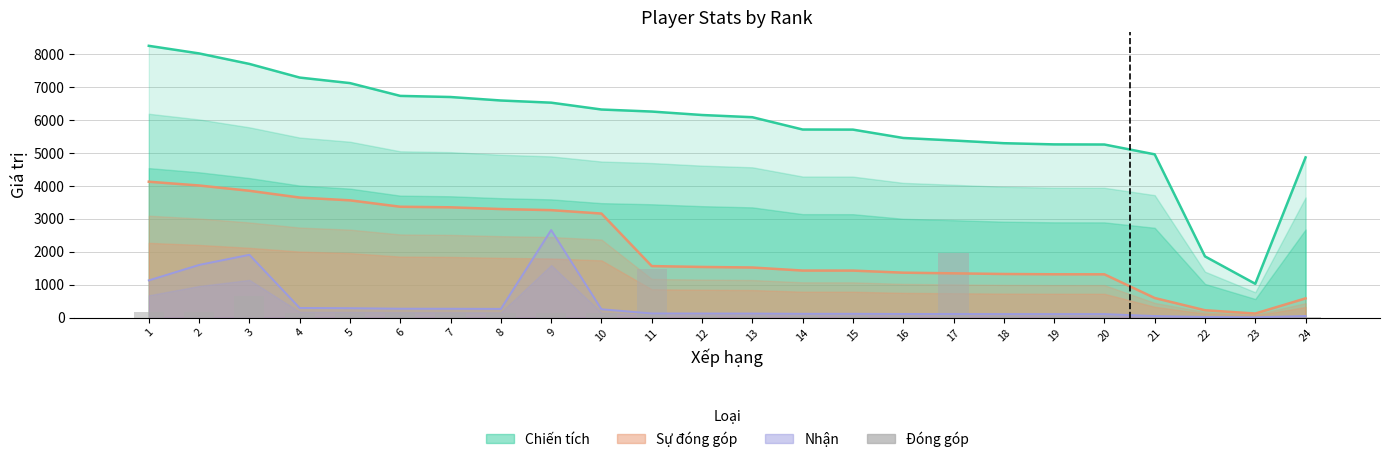

How many data points are less than 126?

12